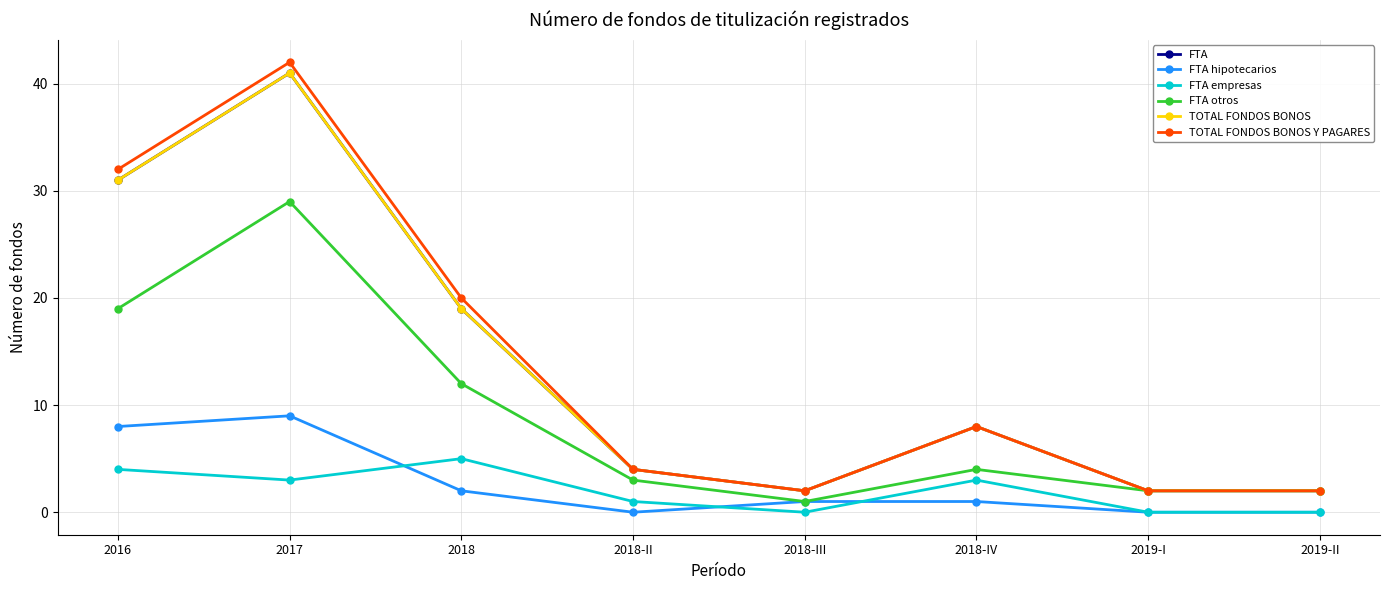

The value of FTA empresas at 2017 is 1. True or false?

False